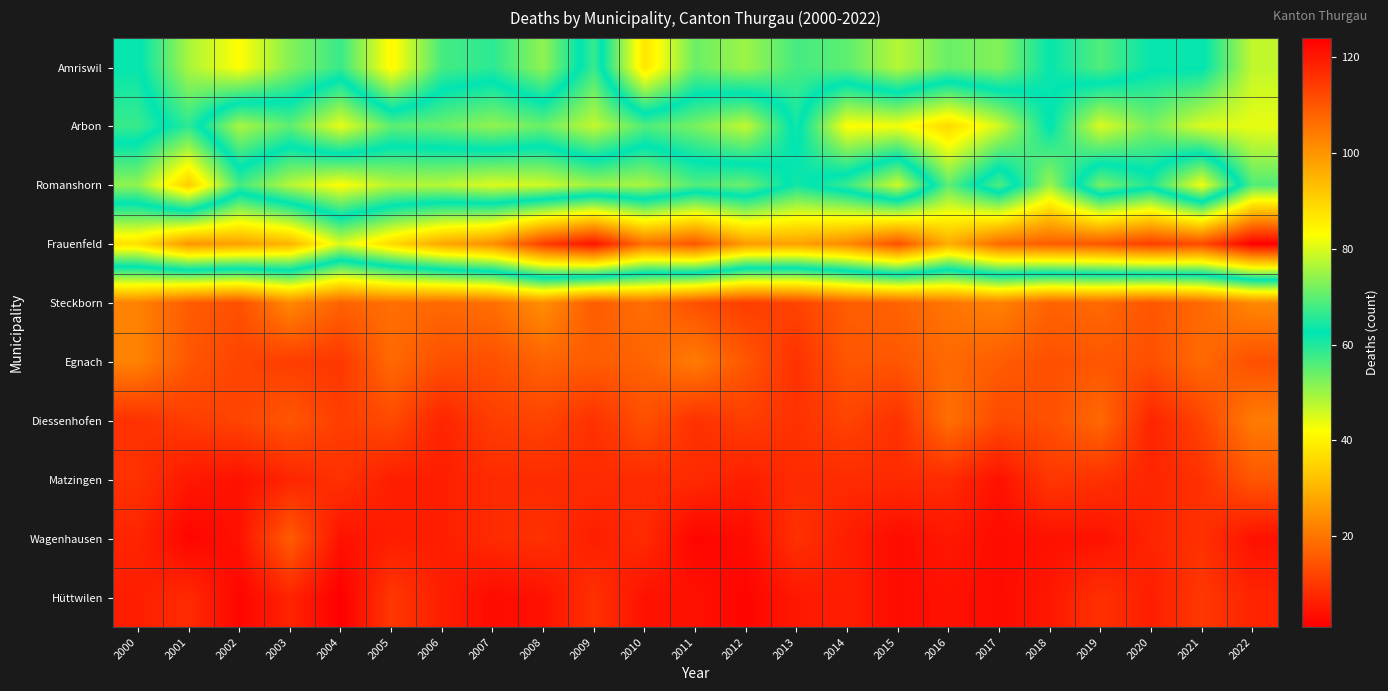

List the series in order of their peak value, highest first.

Frauenfeld, Arbon, Amriswil, Romanshorn, Steckborn, Egnach, Diessenhofen, Wagenhausen, Matzingen, Hüttwilen